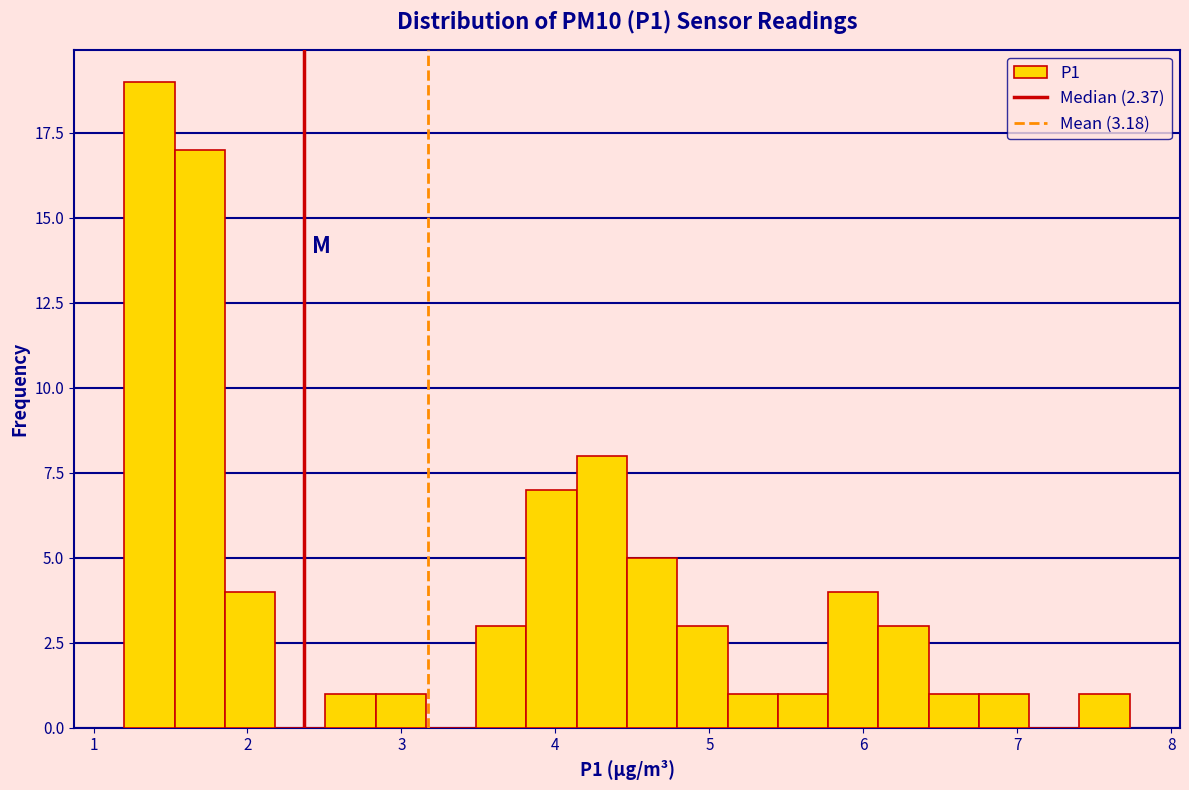

Around what value on the x-axis is the tallest bar? Give the approximate position of its centre, as read against the axis.

1.4